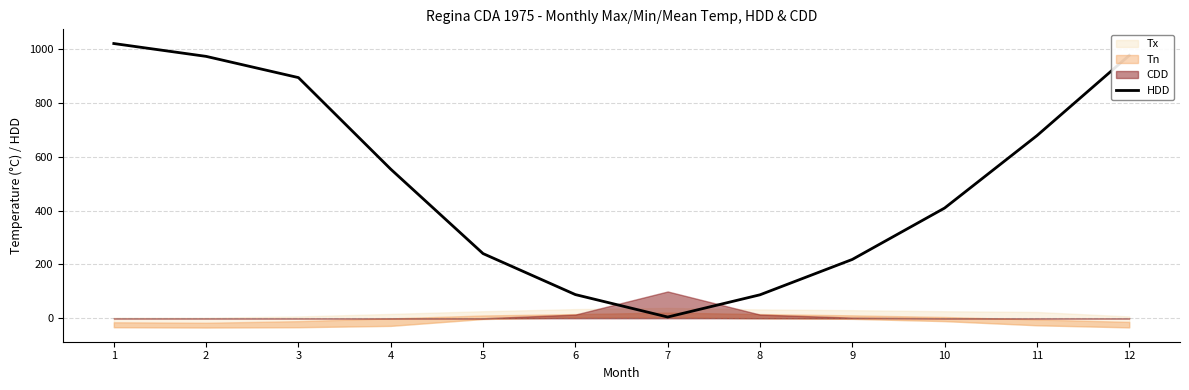

The value of HDD at 11 is 1144.6. True or false?

False